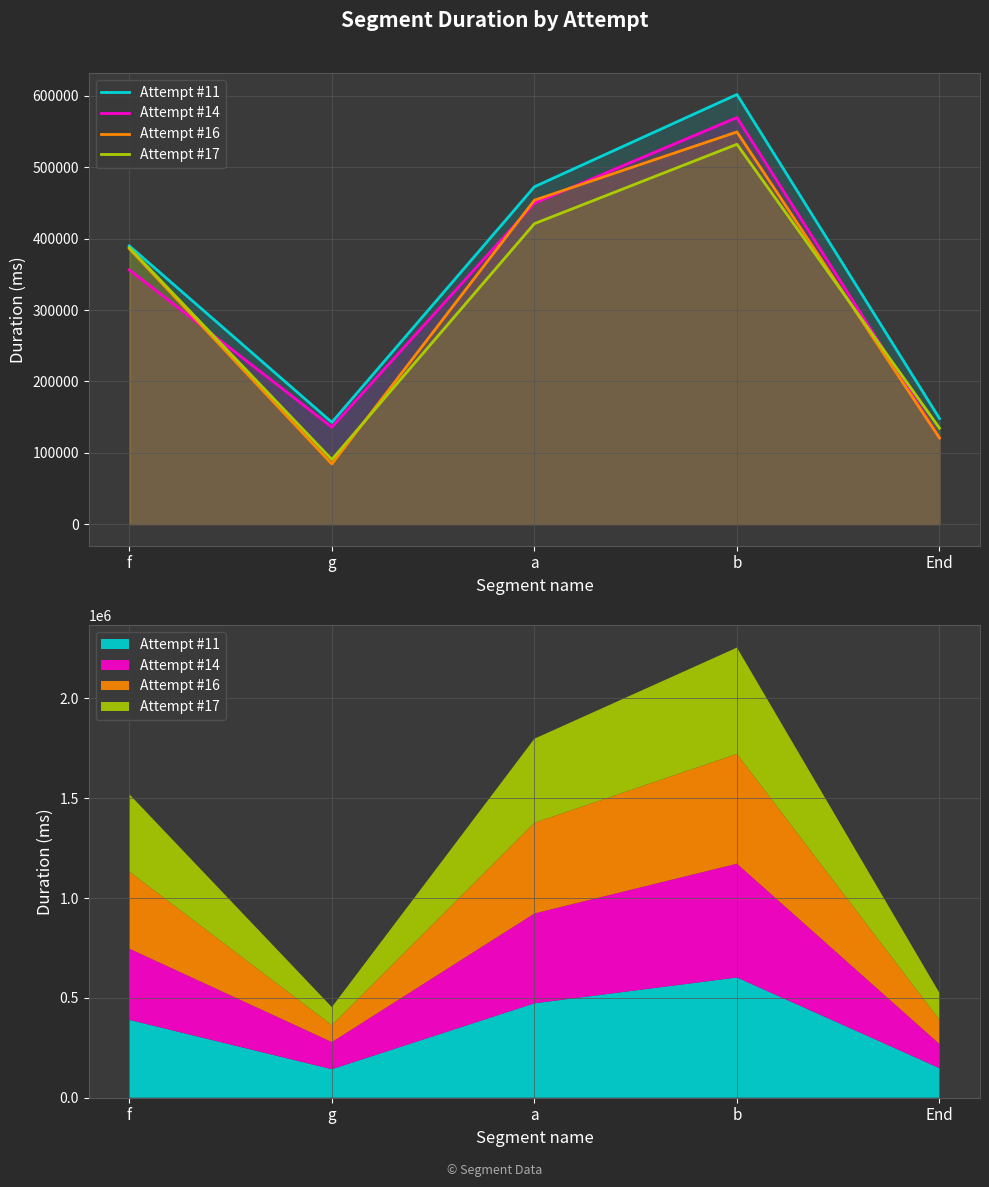

Between a and b, which is larger?

b